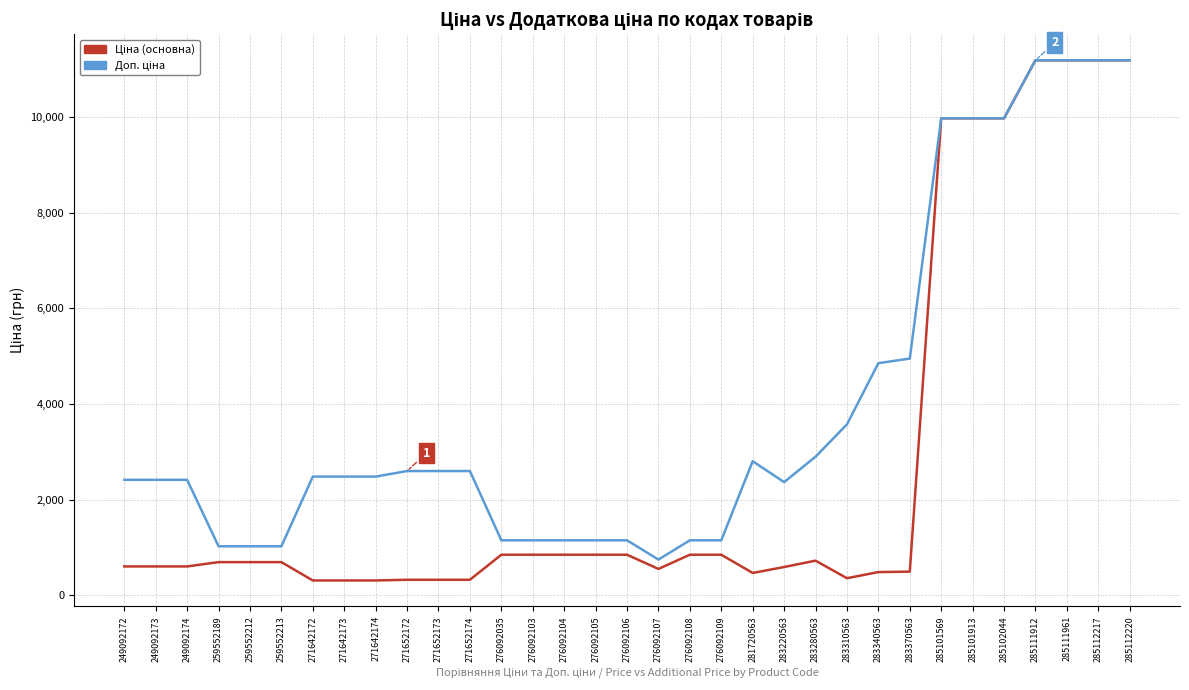

What is the difference between the highest and lowest values at 259552212?

330.9